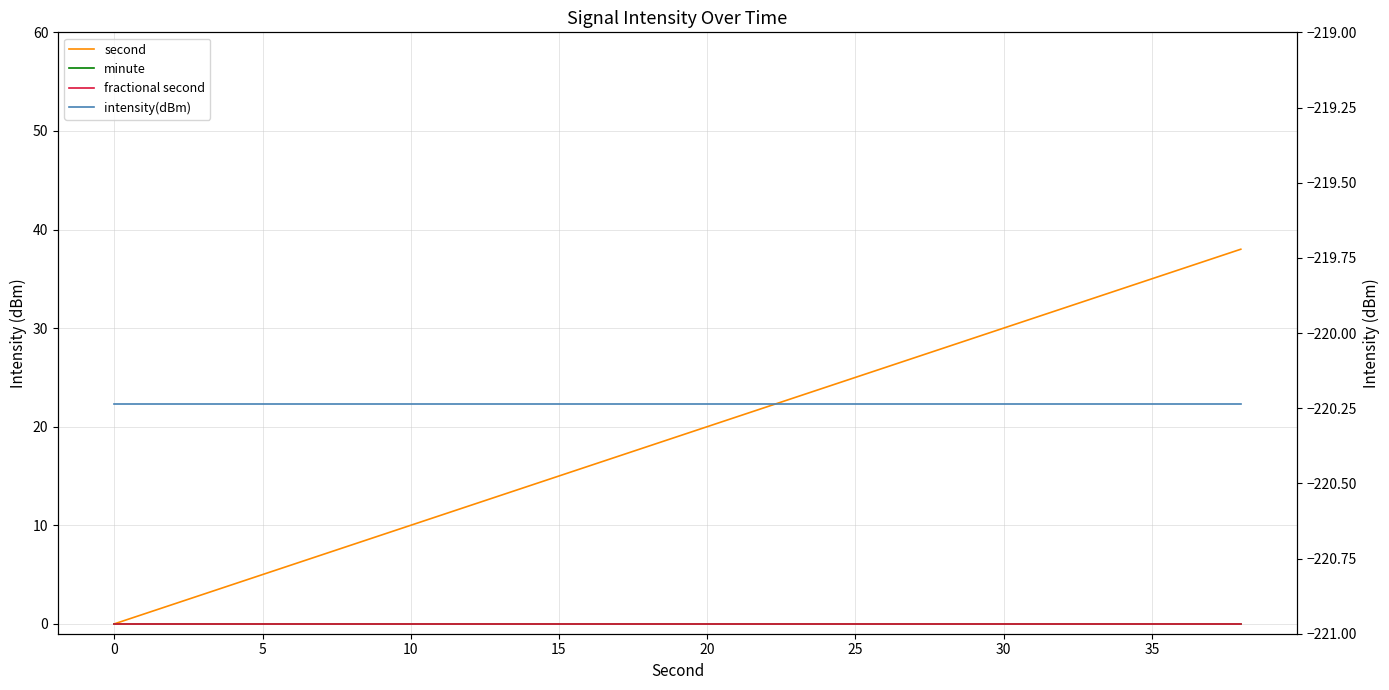

What is the maximum value shown in the chart?

38.0